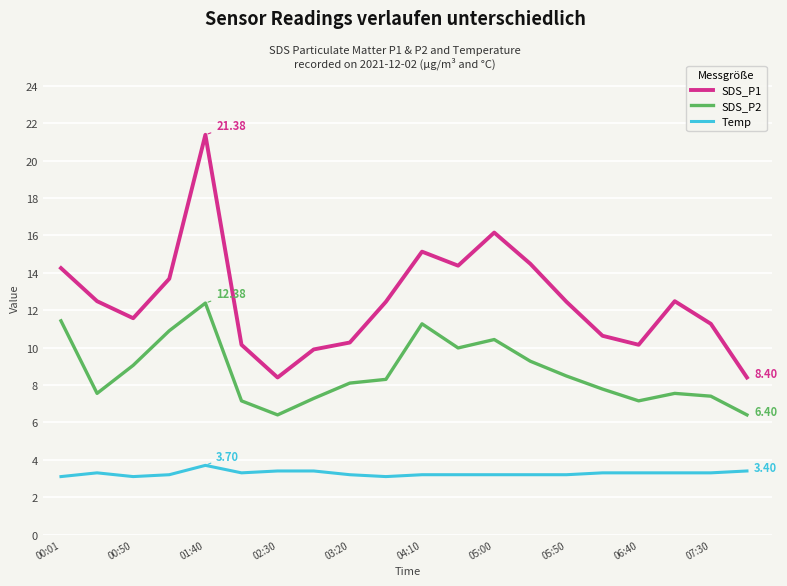

List the series in order of their overall mean, highest first.

SDS_P1, SDS_P2, Temp